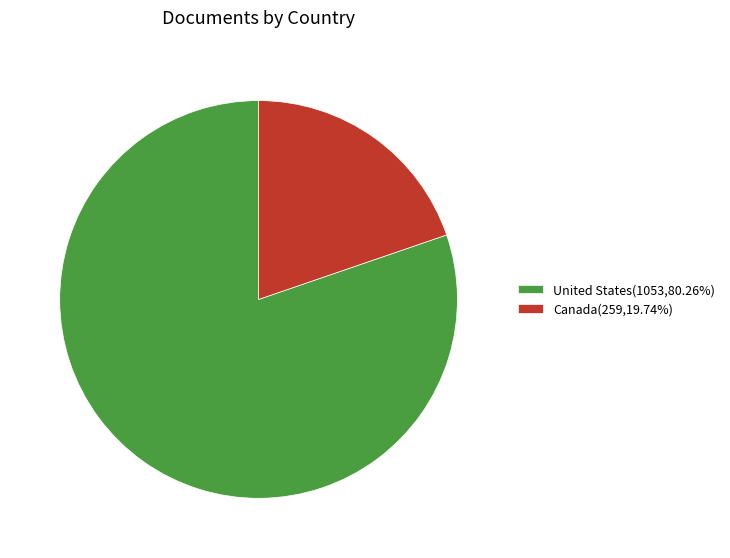

How many segments does this pie chart have?

2